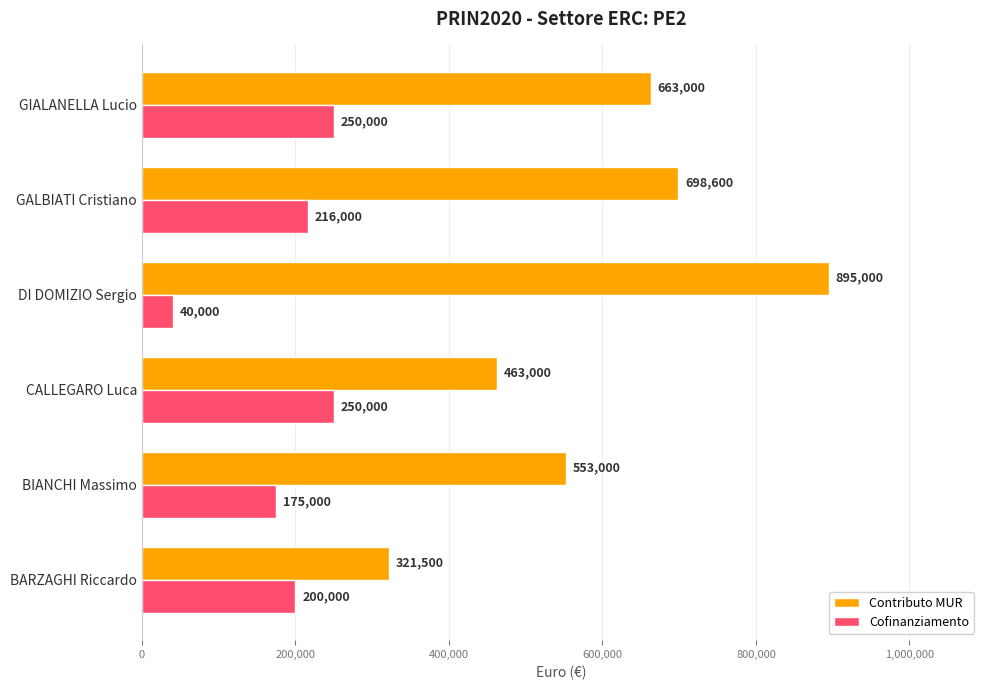

Which series has the largest range (max minus min)?

Contributo MUR